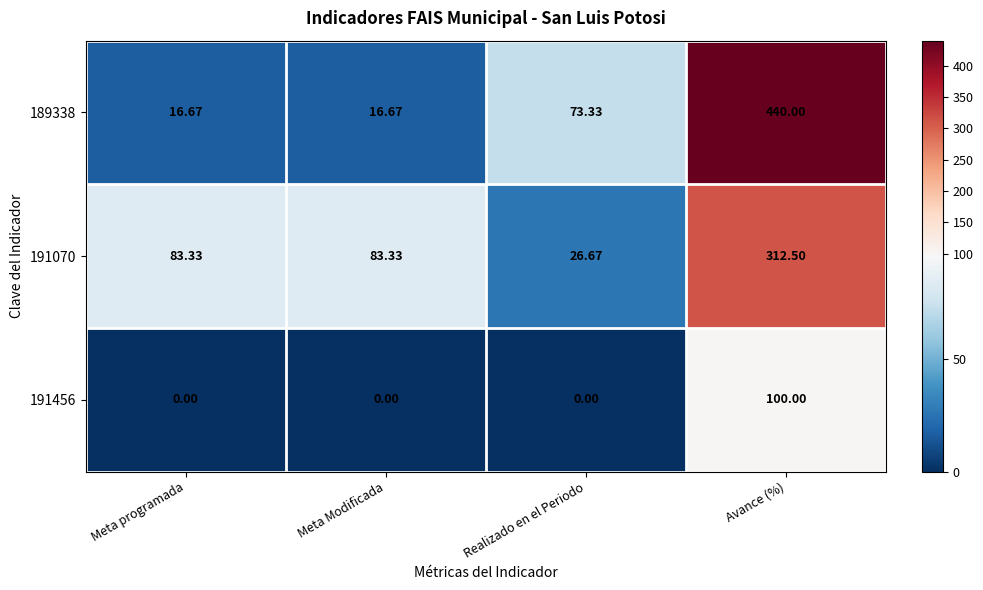

Where is 189338 nearest to the value 228?

Realizado en el Periodo